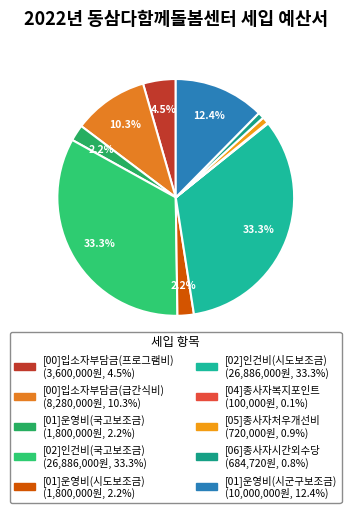

Is it true that [04]종사자복지포인트 is 0% of the pie?

True